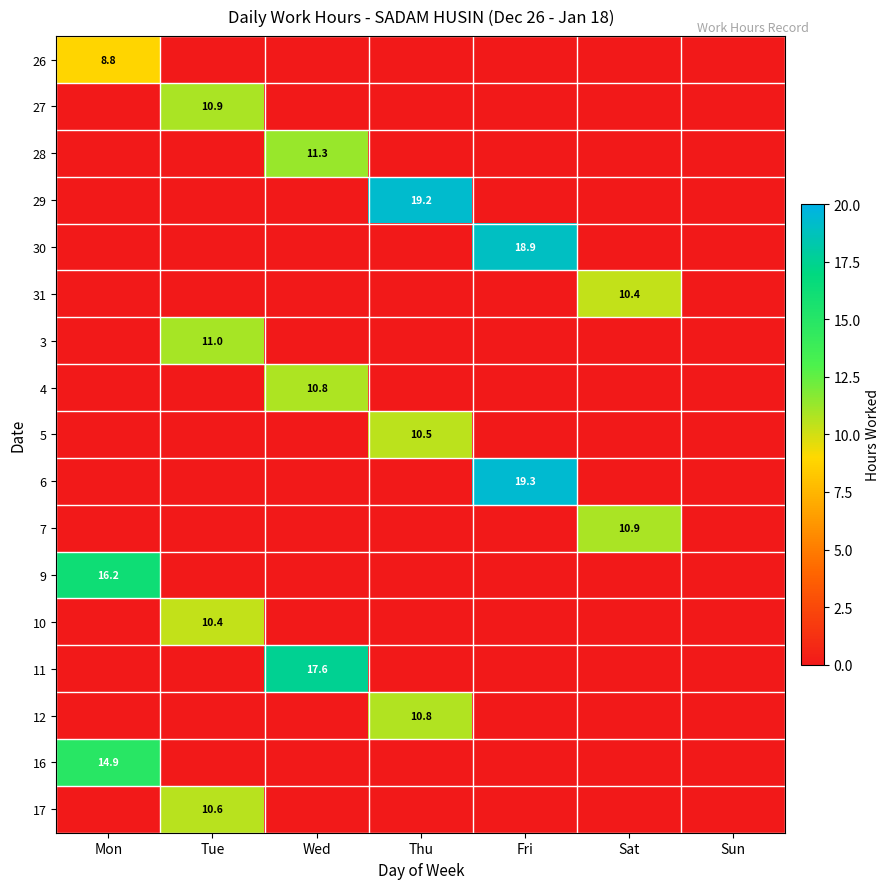

True or false: 11 has a value of 17.6 at Wed.

True